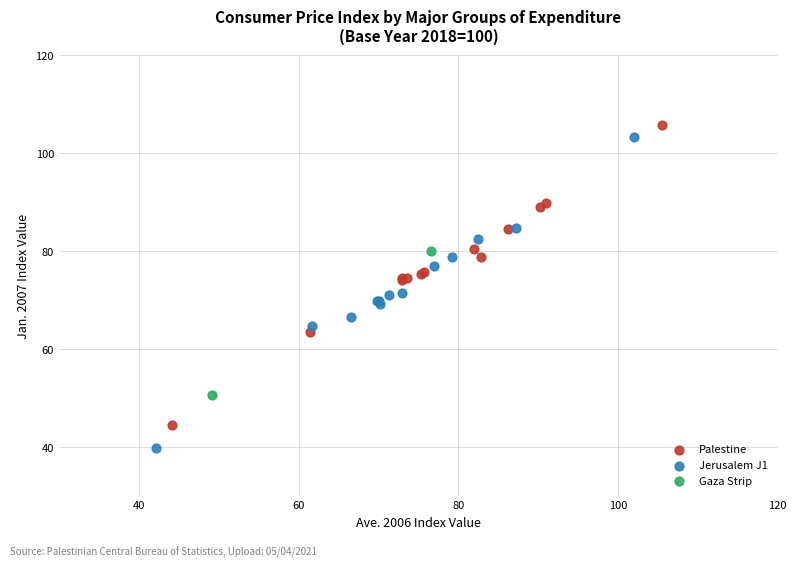

Which series contains the highest Y value?

Palestine